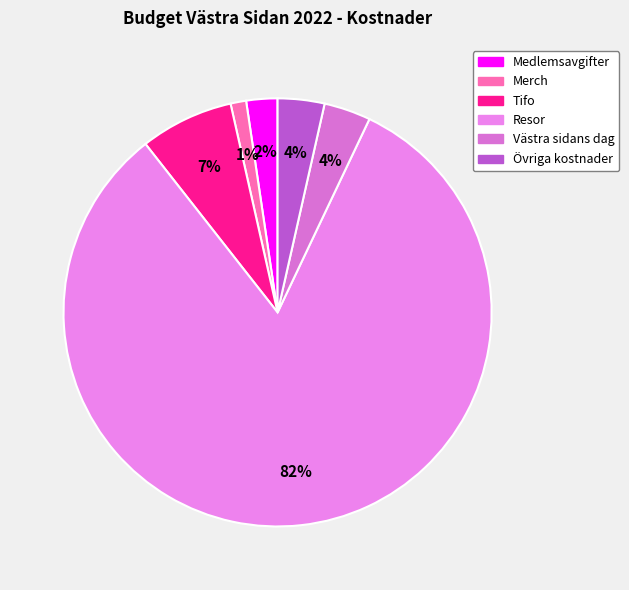

To the nearest percent, what is the average slice percentage?

17%